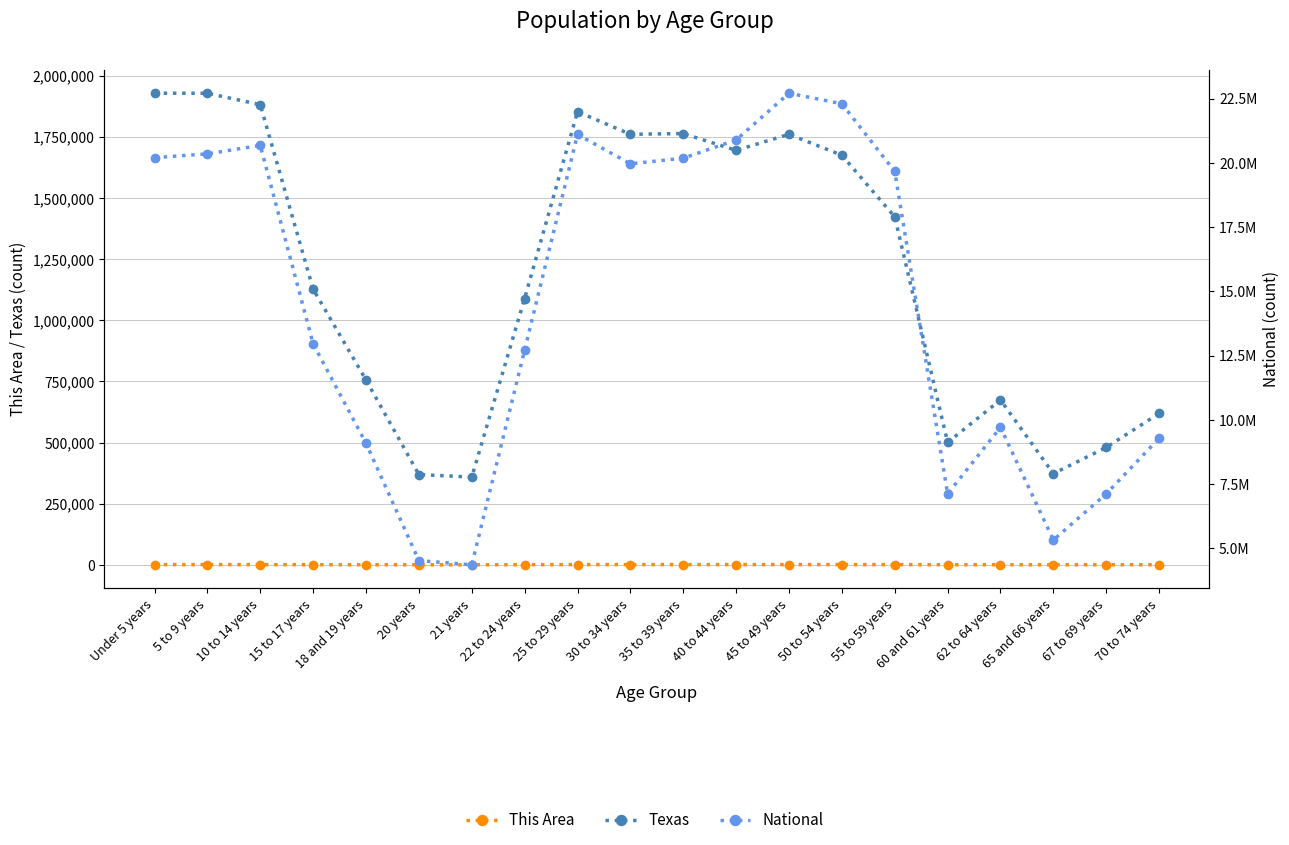

What is the smallest value displayed?

169